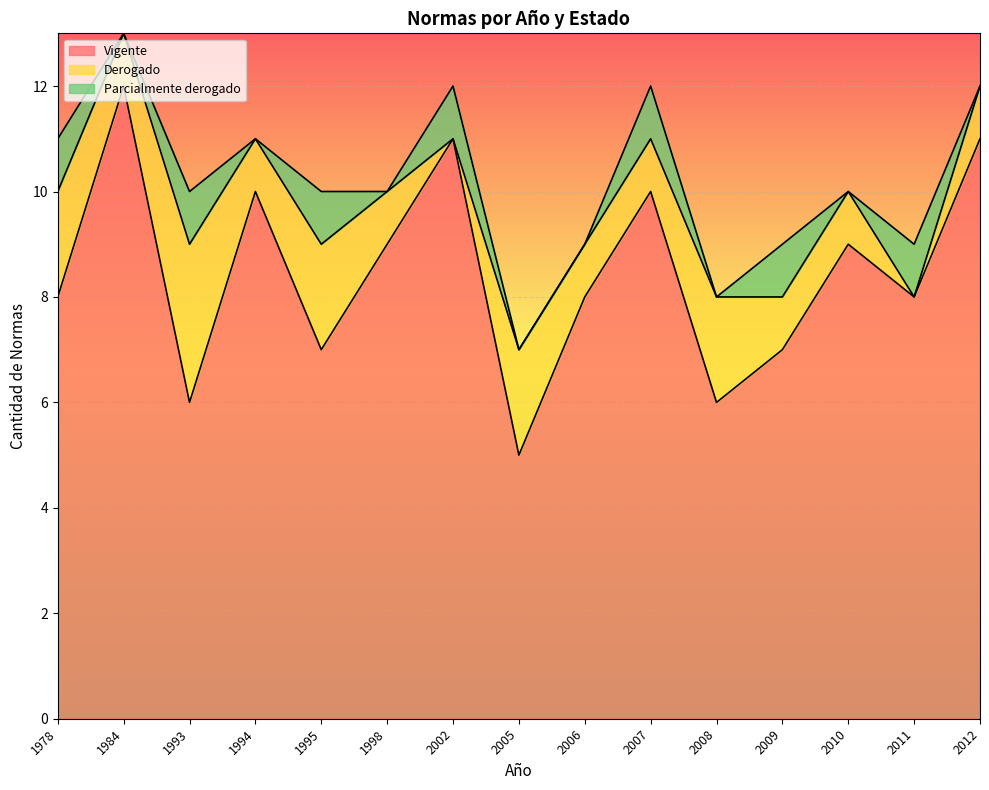

At which category is the sum across all series the highest?

1984